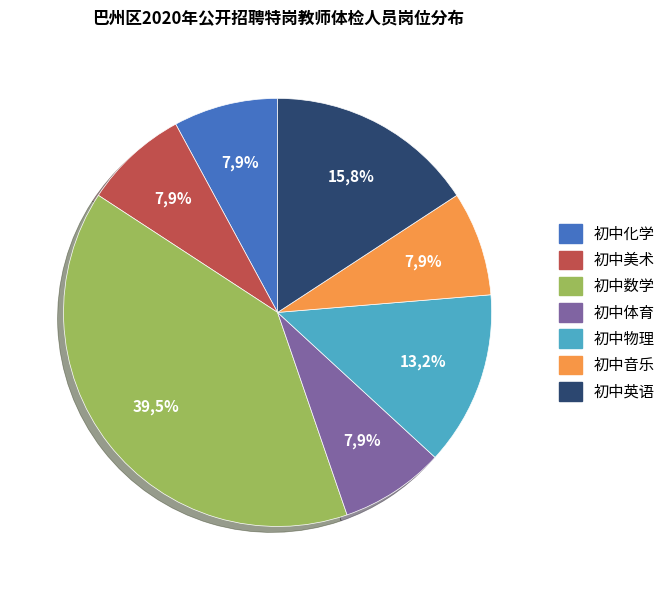

To the nearest percent, what percentage of the pie is 初中美术?

8%